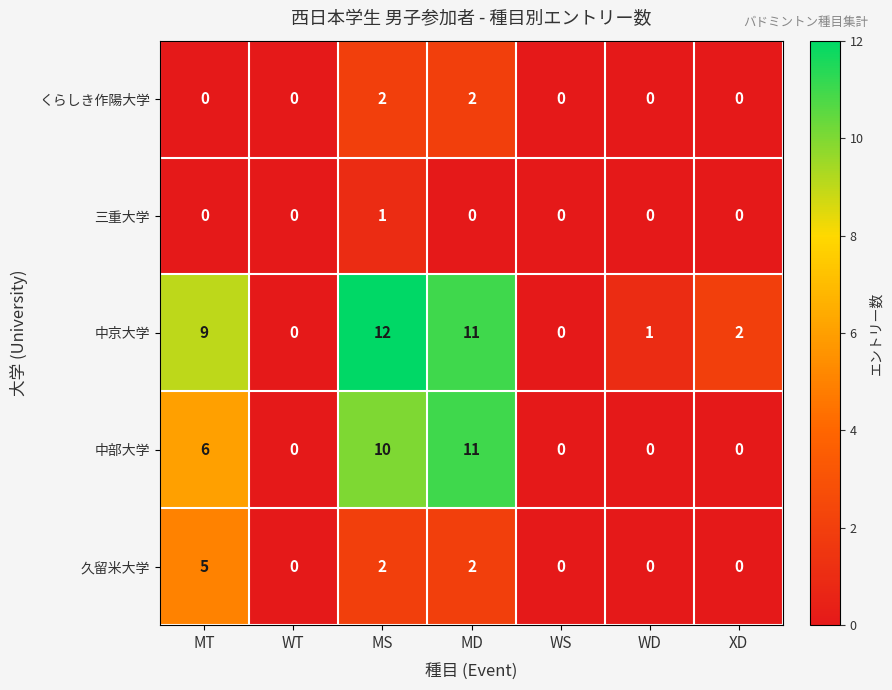

True or false: 三重大学 has a value of 1 at MT.

False